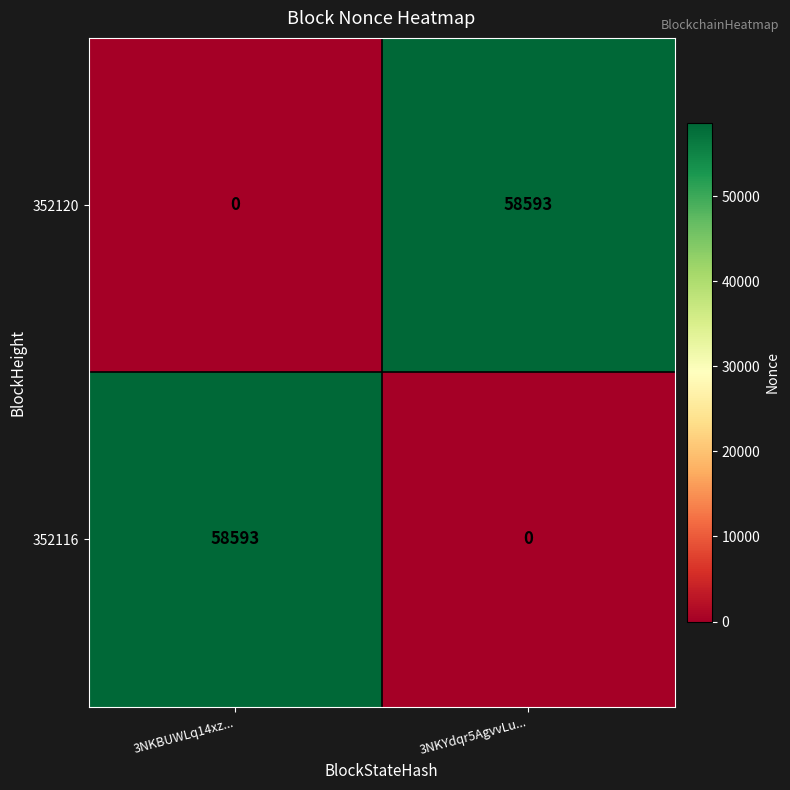

What is the total value across all series at 3NKBUWLq14xz...?

58593